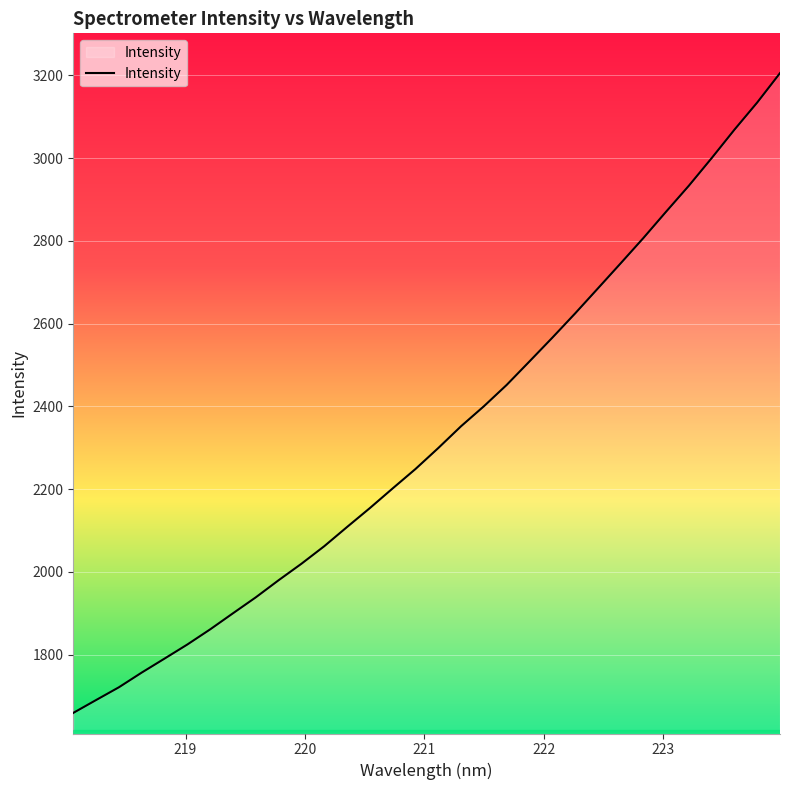

What is the greatest value displayed?

3205.5